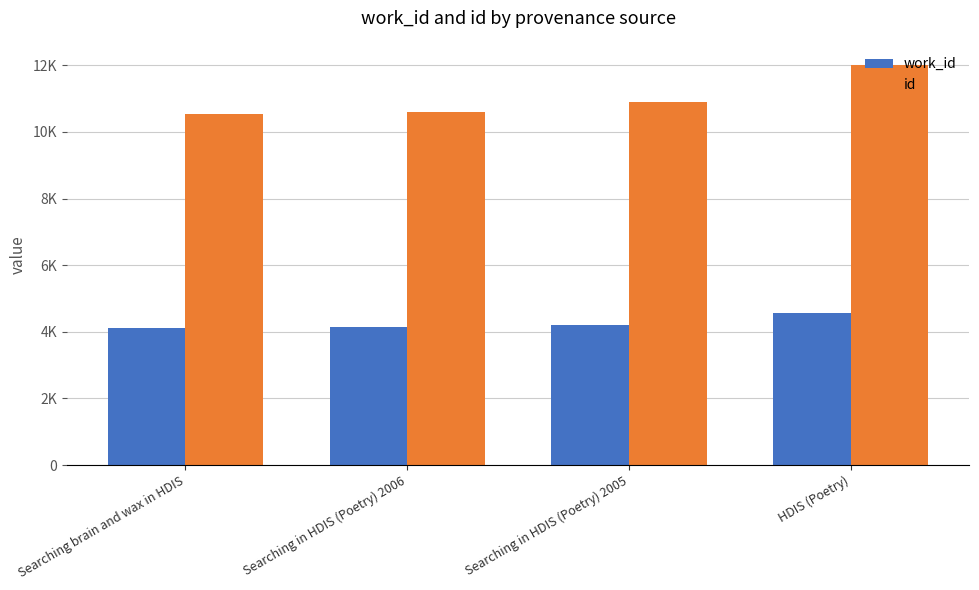

True or false: id has a value of 10604 at Searching in HDIS (Poetry) 2006.

True